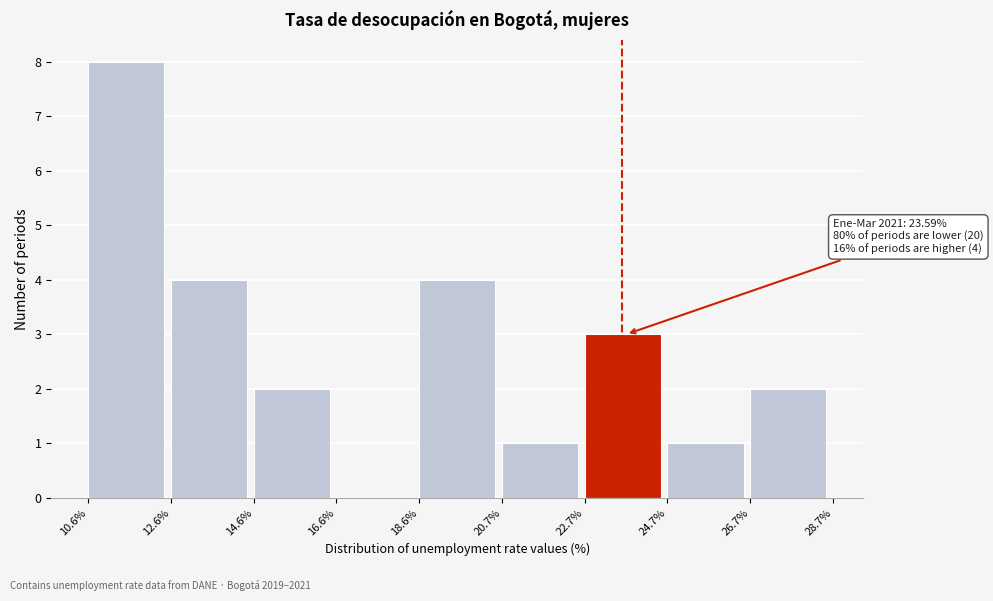

Over which range of the x-axis is the bar tallest?

10.6% to 12.6%